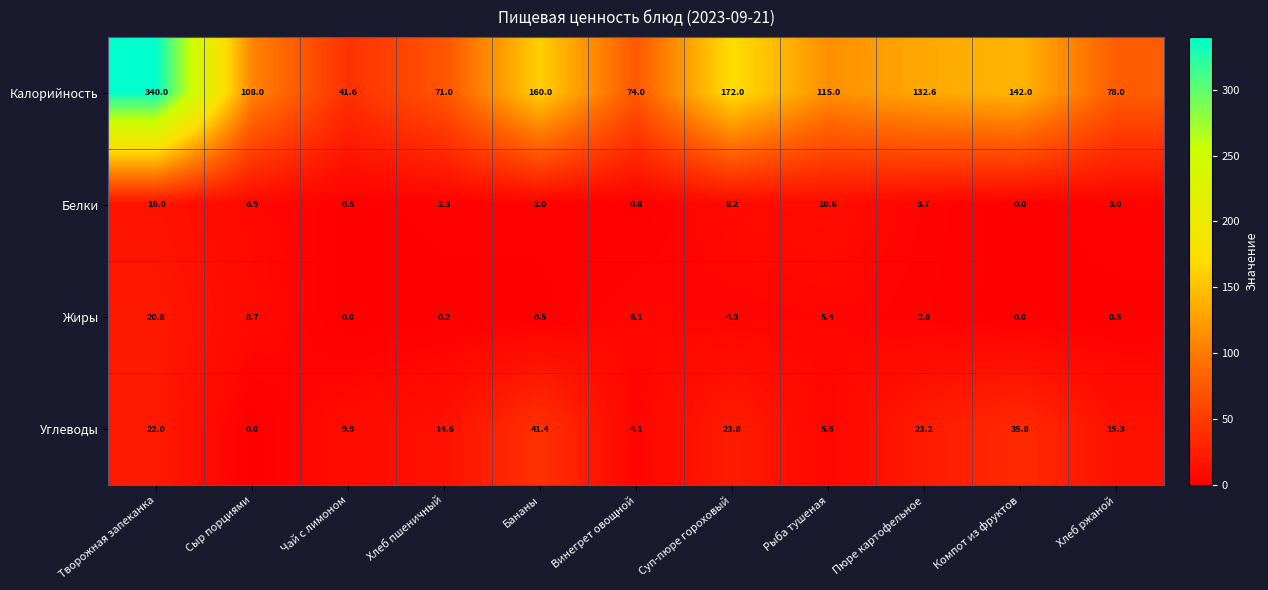

What is the average value of the Калорийность series?

130.4